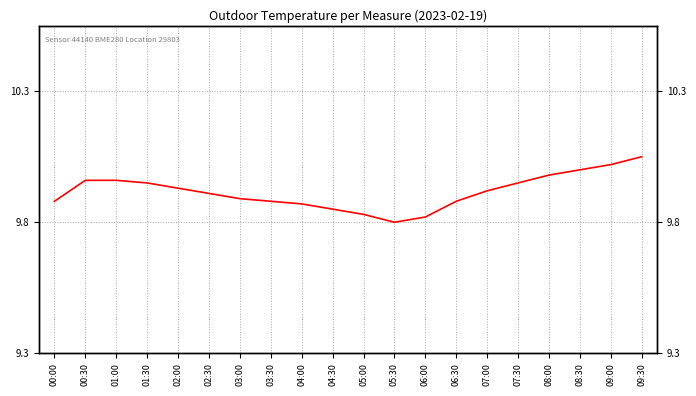

The value at 05:00 is 9.8. True or false?

True